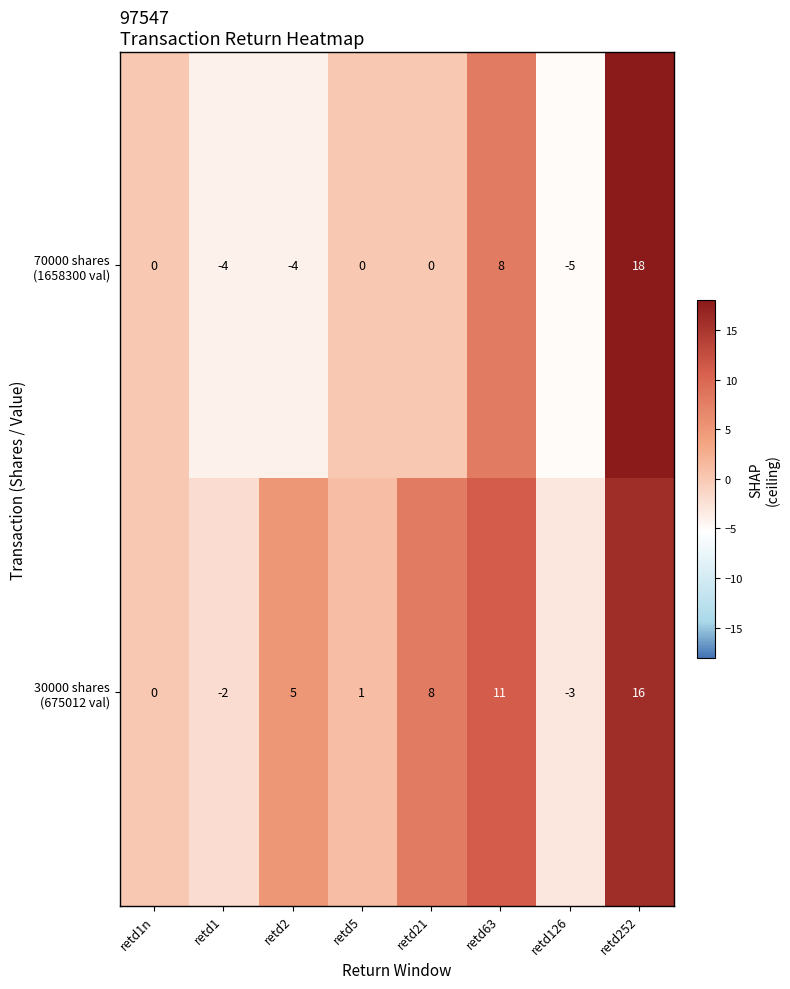

What is the difference between the highest and lowest values at retd21?

8